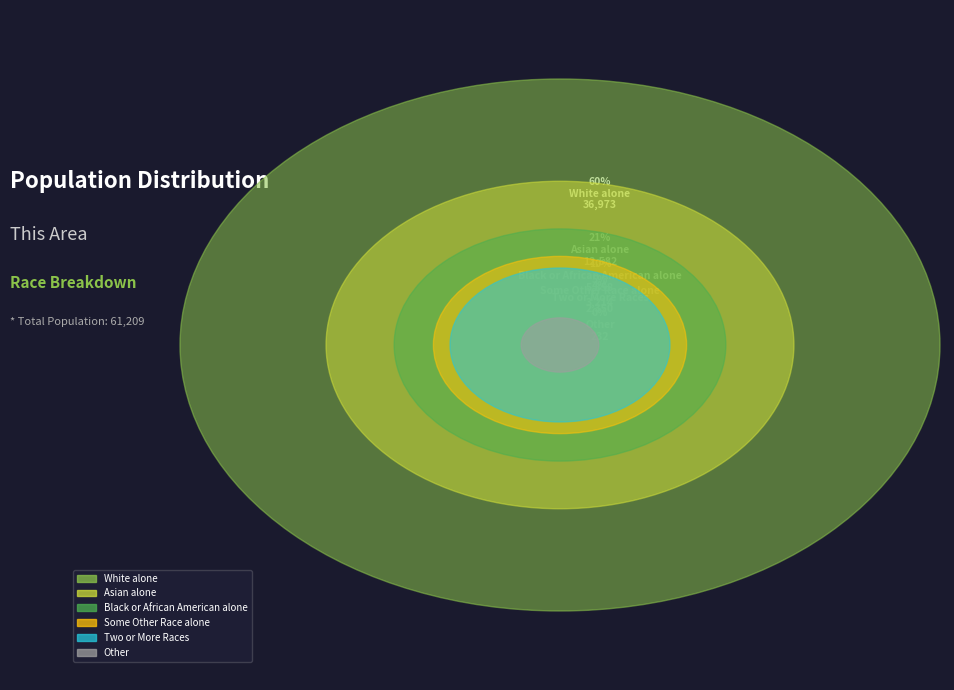

Rank the categories by value from lowest to highest.

Other, Two or More Races, Some Other Race alone, Black or African American alone, Asian alone, White alone